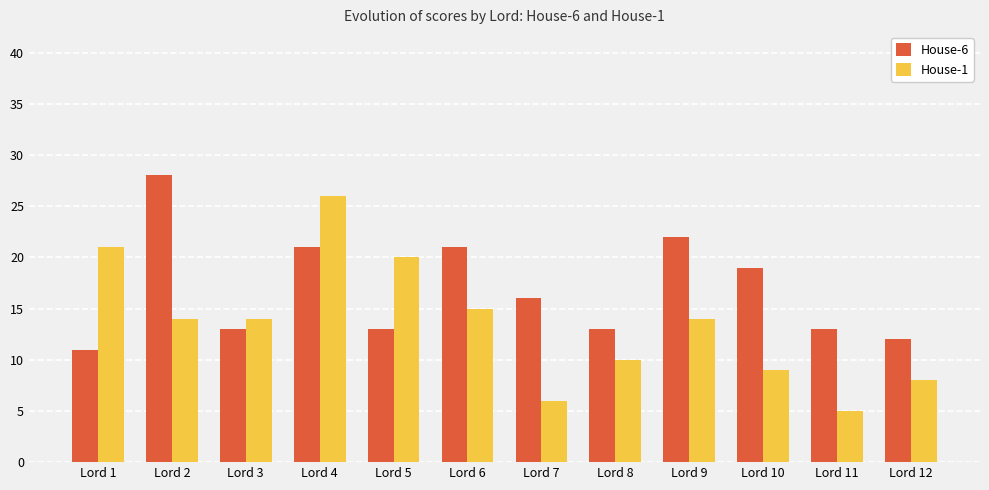

What is the total value across all series at Lord 7?

22